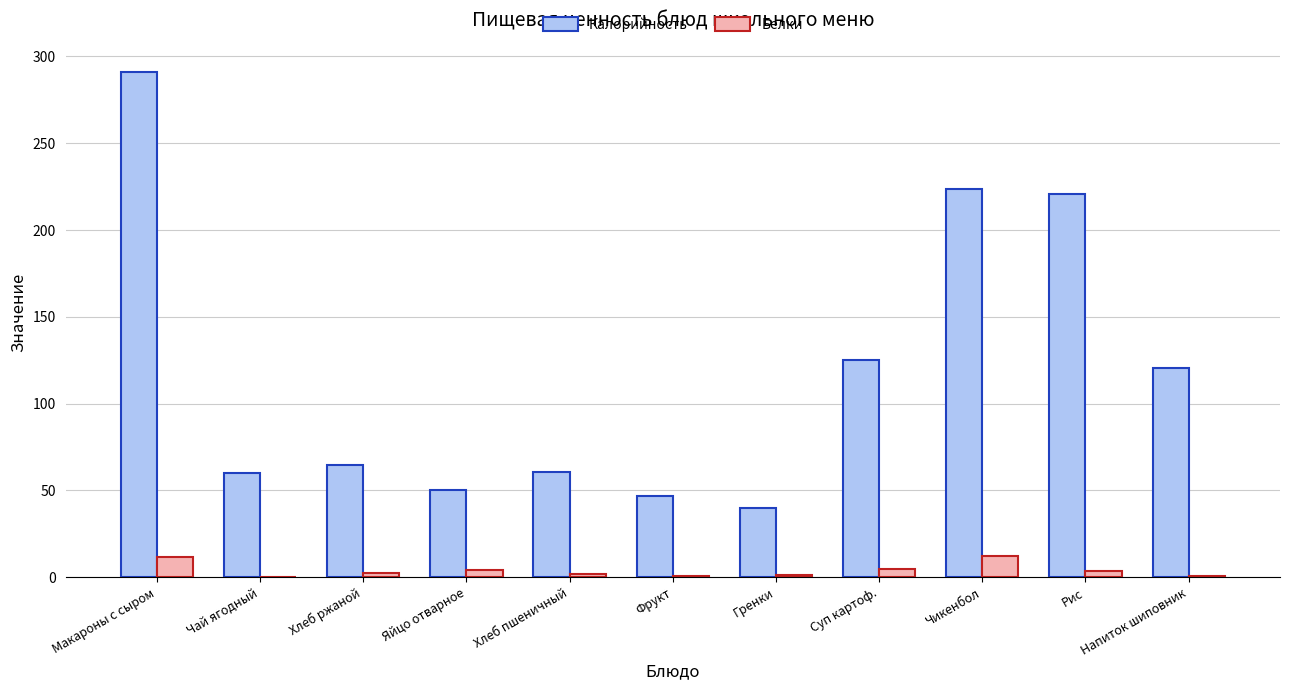

Between Гренки and Чикенбол, which series saw the biggest shift?

Калорийность